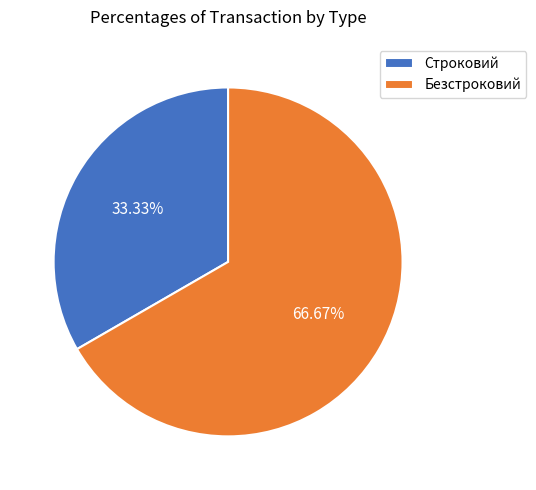

To the nearest percent, what is the difference between the Строковий and Безстроковий slice percentages?

33%